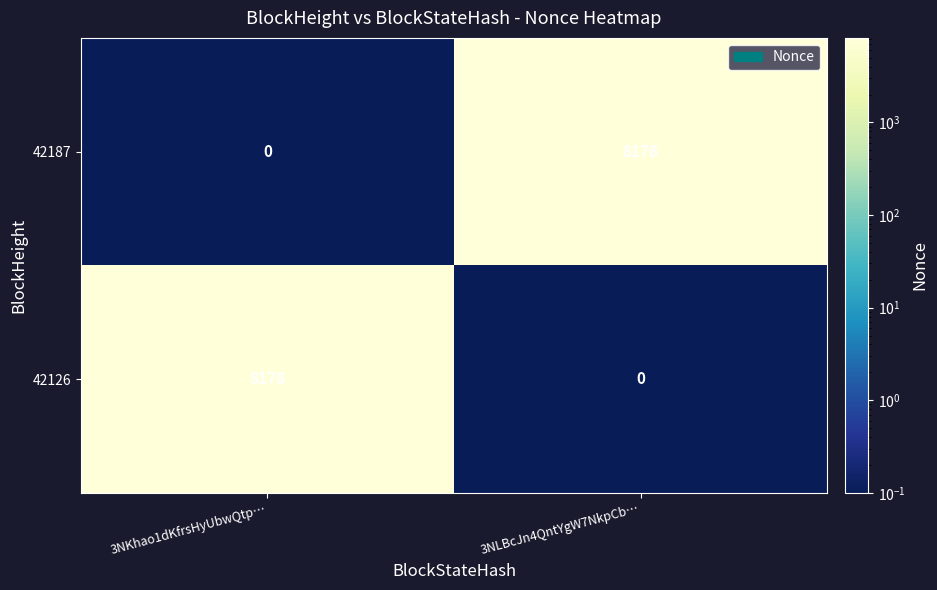

What is the sum of the 42126 values at 3NKhao1dKfrsHyUbwQtp… and 3NLBcJn4QntYgW7NkpCb…?

8178